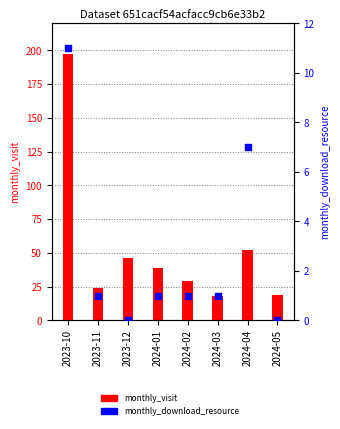

What are all the series names shown in the legend?

monthly_visit, monthly_download_resource